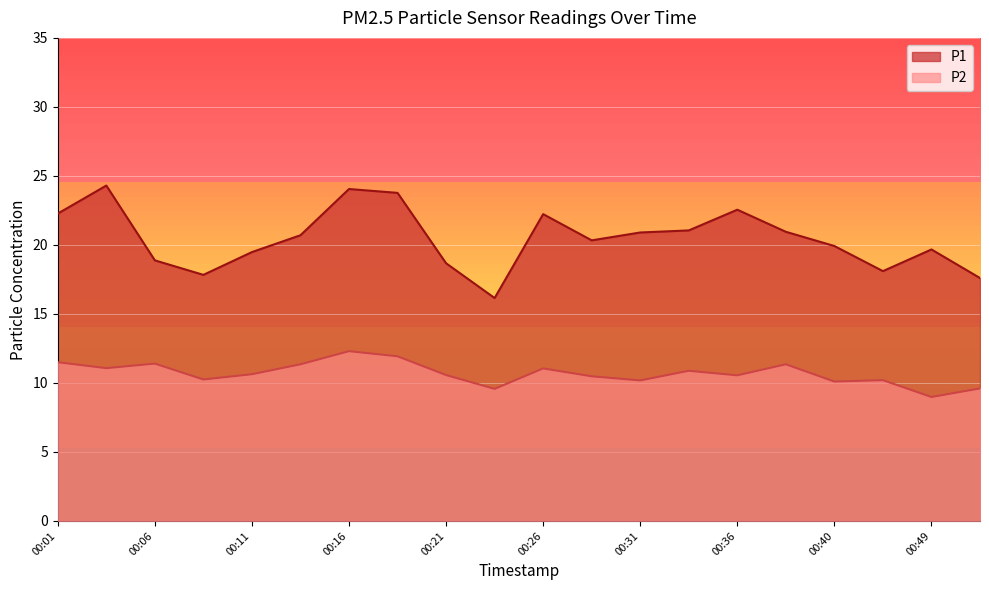

Is it true that P2 equals 5.6 at 00:51?

False